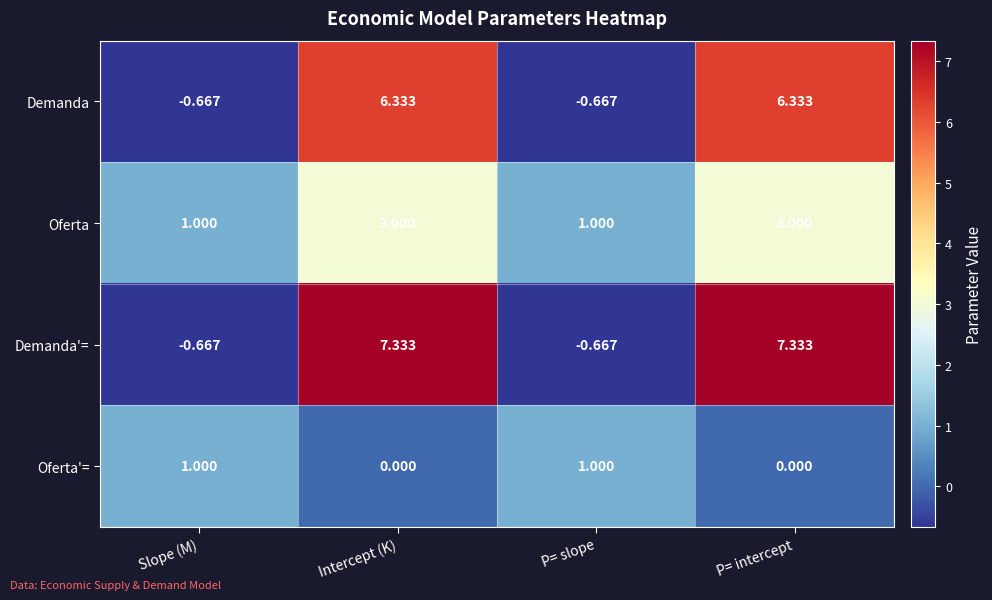

List the series in order of their overall mean, highest first.

Demanda'=, Demanda, Oferta, Oferta'=